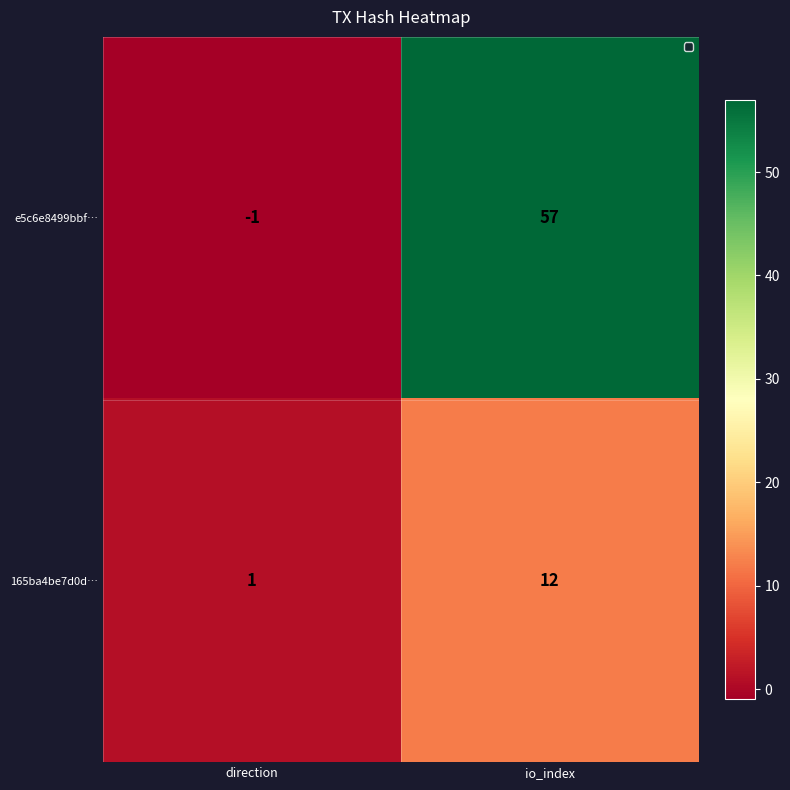

What is the maximum value for 165ba4be7d0d…?

12